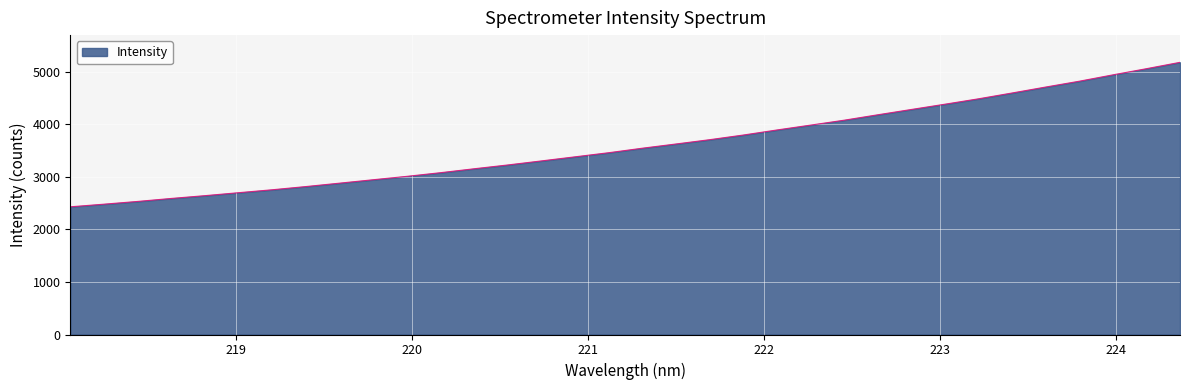

What is the smallest value displayed?

2428.7